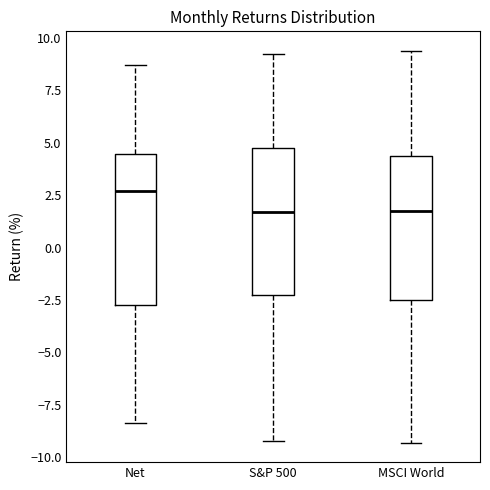

Where is the upper edge of the box for Net on the y-axis? The values are not printed on the chart, so give them approximately, as read against the axis.

4.5